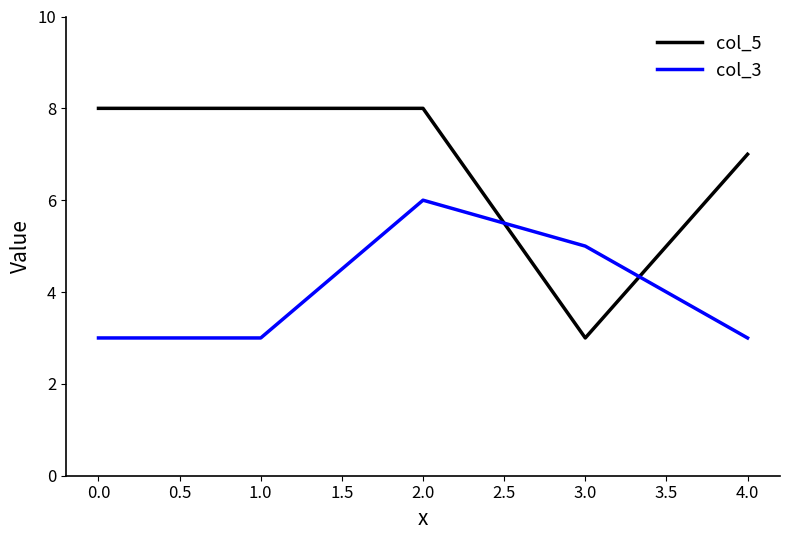

What is the minimum value shown in the chart?

3